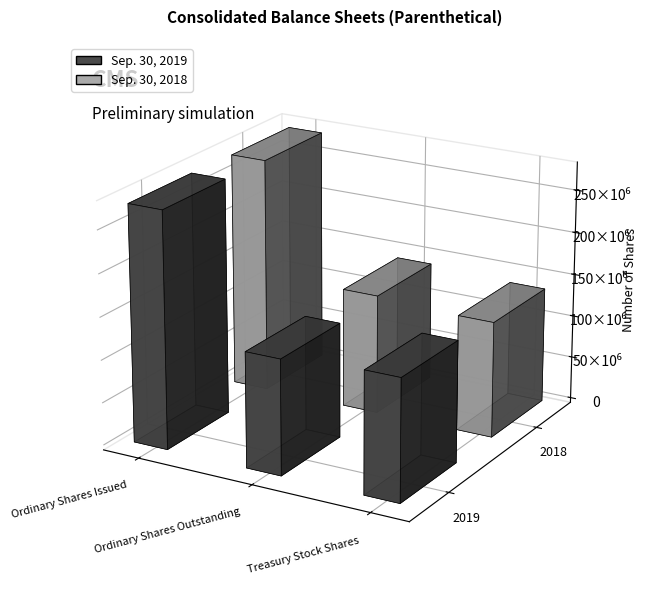

What is the label of the 3rd bar from the left?

Treasury Stock Shares